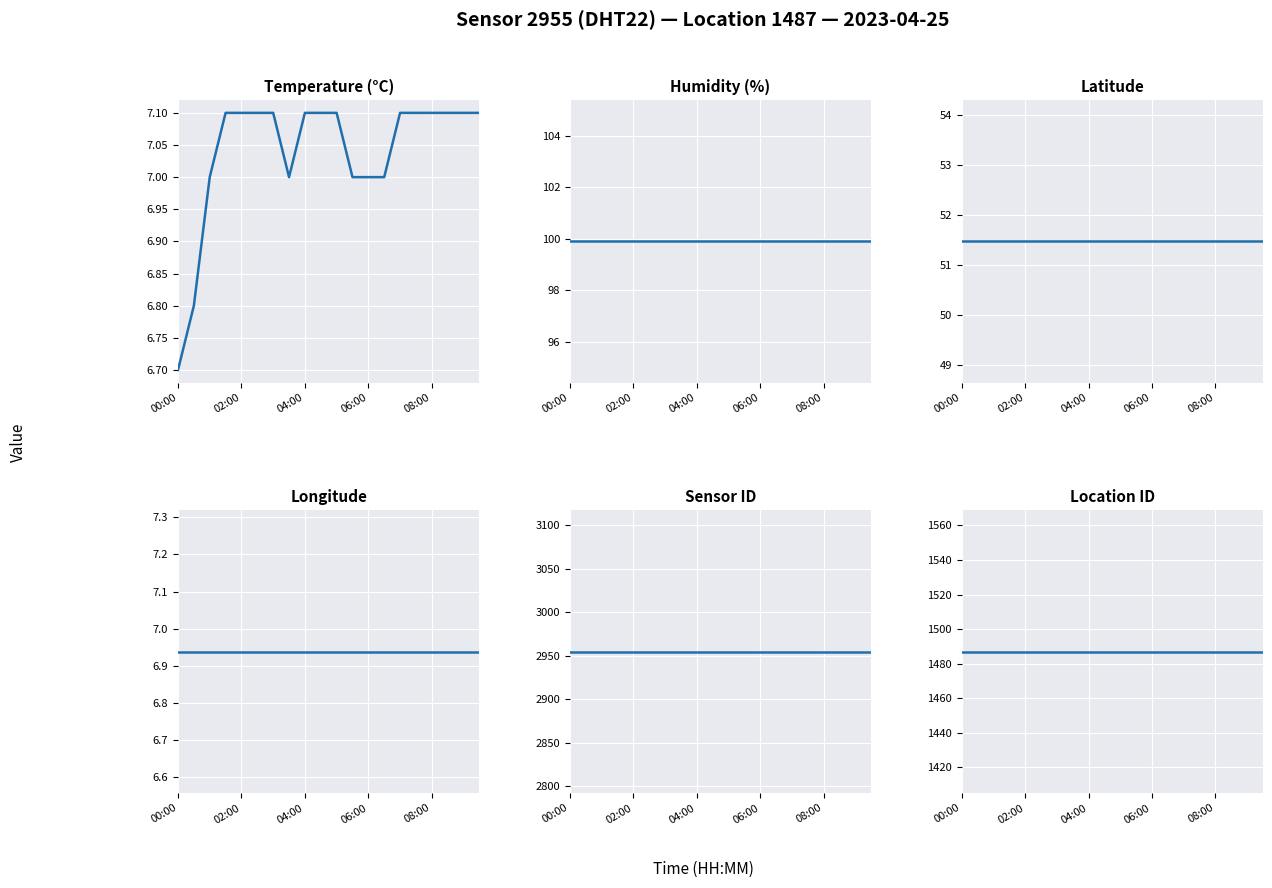

What is the difference between the second highest and minimum values in the temperature series?

0.4